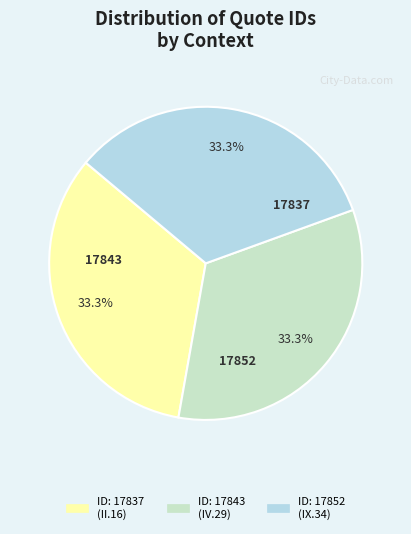

Count the number of slices in the pie.

3